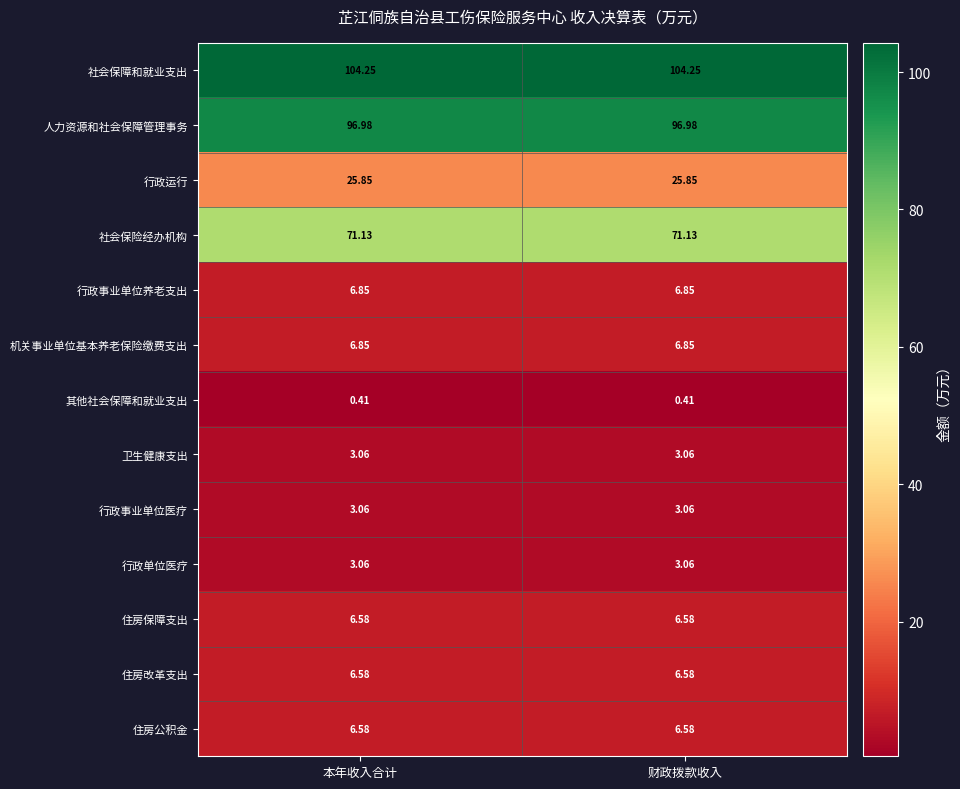

Is the value of 社会保险经办机构 at 本年收入合计 greater than the value of 社会保障和就业支出 at 本年收入合计?

No